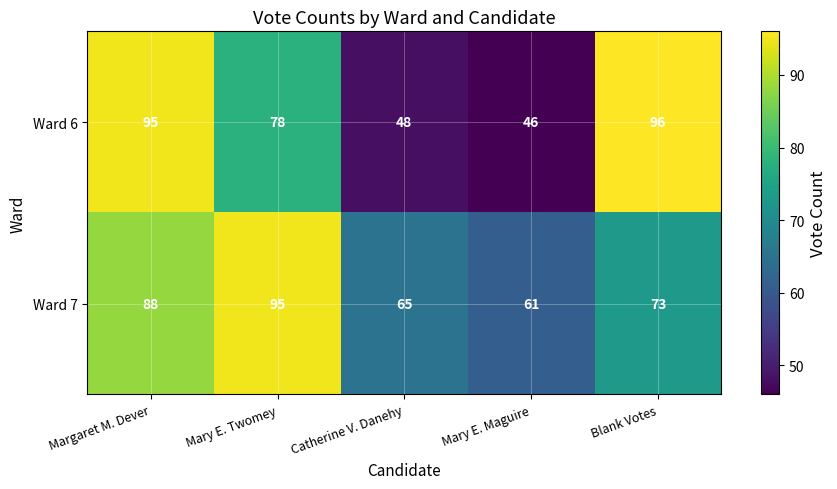

The value of Ward 6 at Mary E. Maguire is 46. True or false?

True